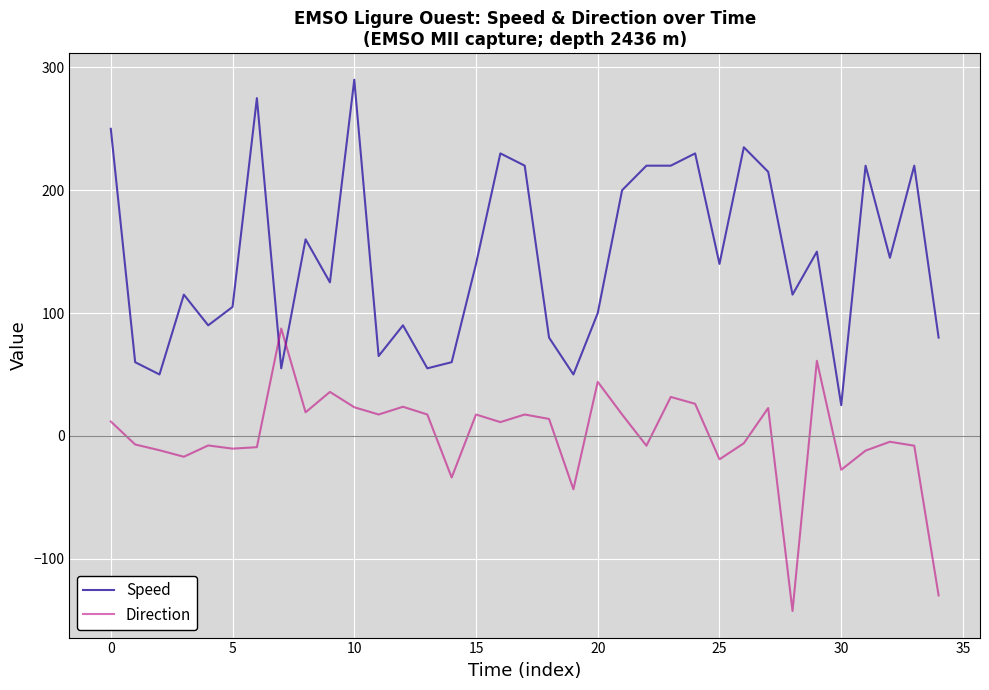

What is the minimum value for Speed?

25.0